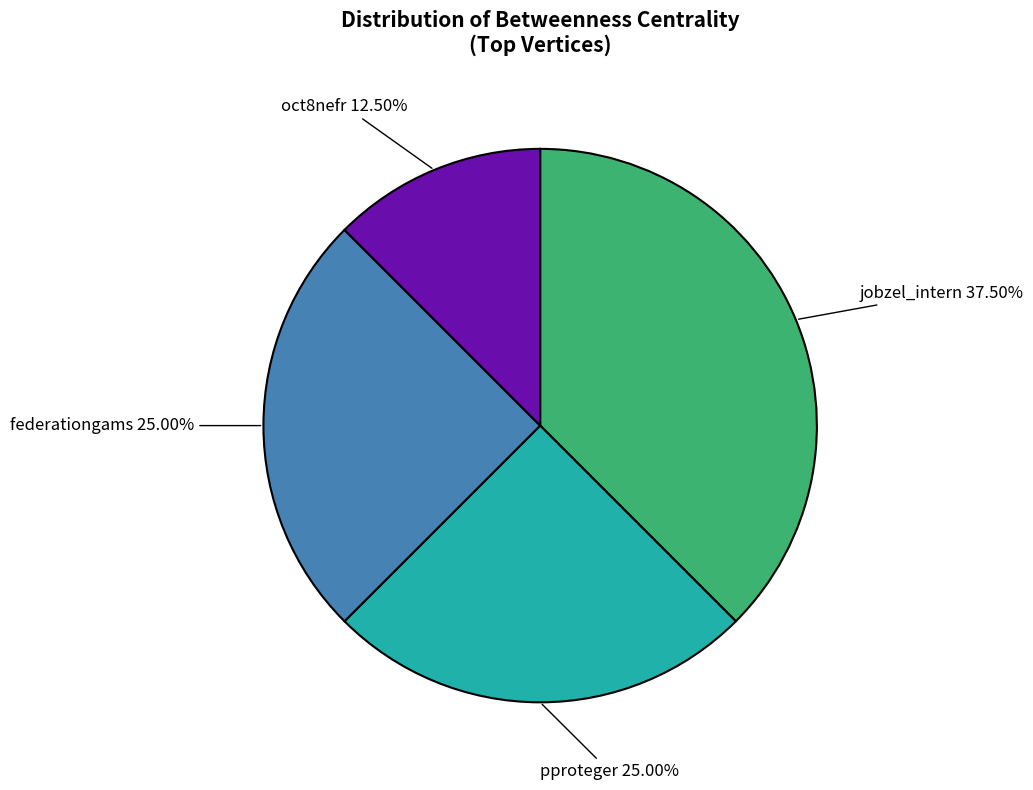

To the nearest percent, what is the average slice percentage?

25%